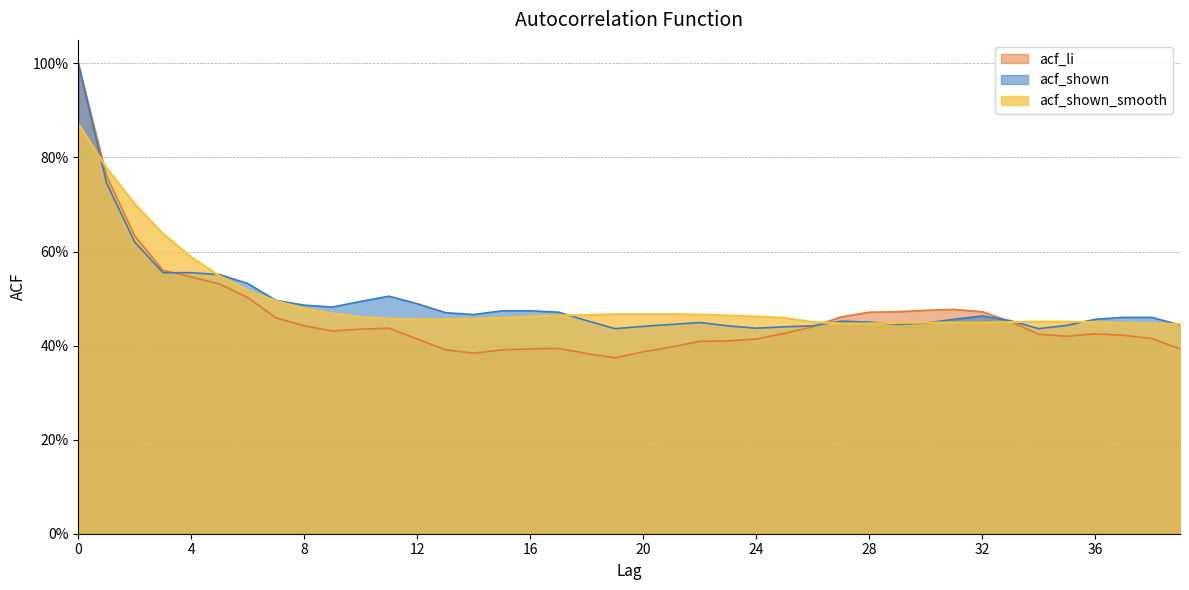

What is the spread (max minus min) of values at 23?

0.1